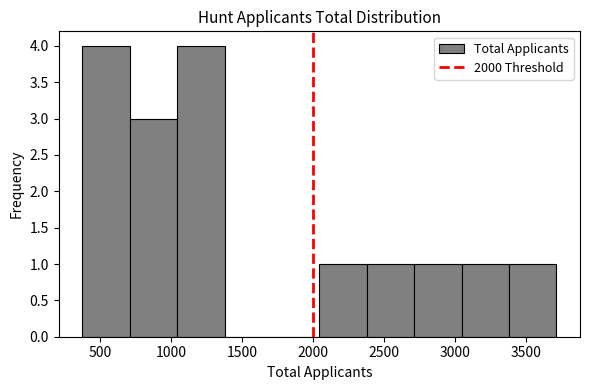

Reading left to right, transcribe this chart: for each bar, give the range it covers on the x-axis and its height. Neither the bar edges nor the heights are printed on the chart, so give them approximately, as read against the axes.

350 to 700: 4
700 to 1050: 3
1050 to 1400: 4
1400 to 1700: 0
1700 to 2050: 0
2050 to 2400: 1
2400 to 2700: 1
2700 to 3050: 1
3050 to 3400: 1
3400 to 3700: 1